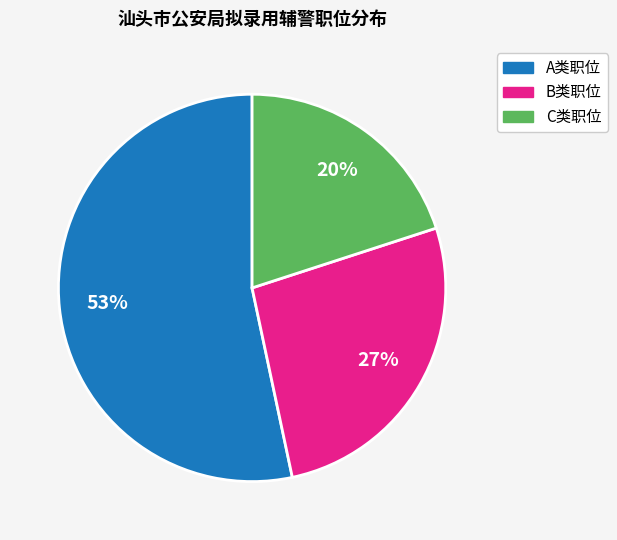

Combined, do A类职位 and B类职位 account for over 50%?

Yes